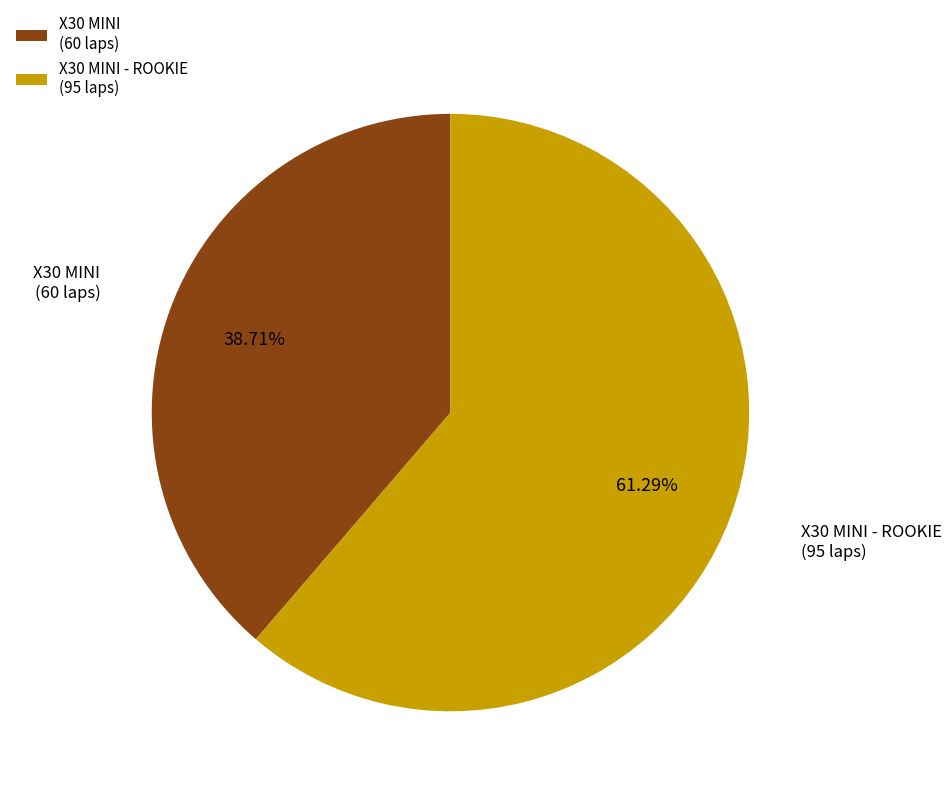

What portion of the pie excludes X30 MINI - ROOKIE?

38.7%